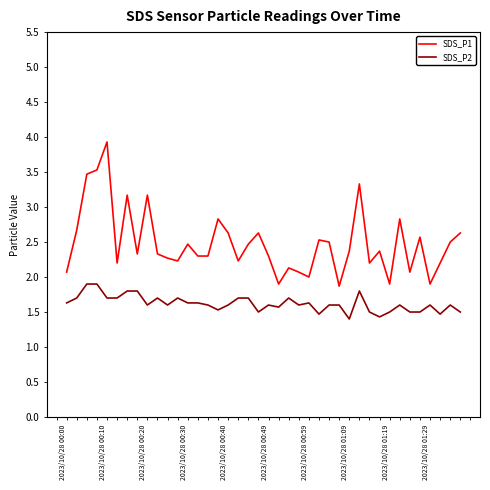

True or false: SDS_P1 and SDS_P2 intersect in this chart.

False